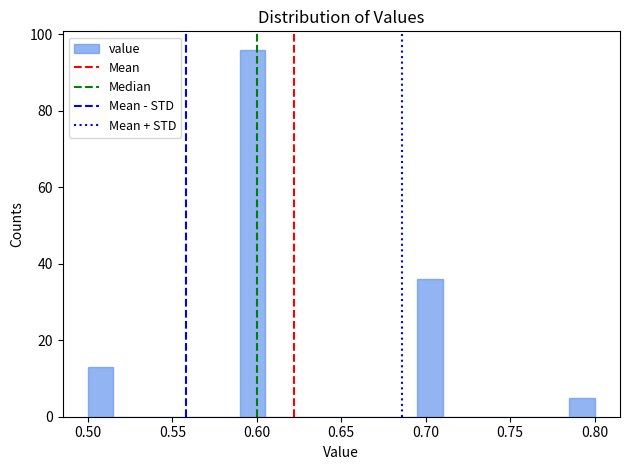

Read against the x-axis, roughly where is the centre of the tallest bar?

0.600